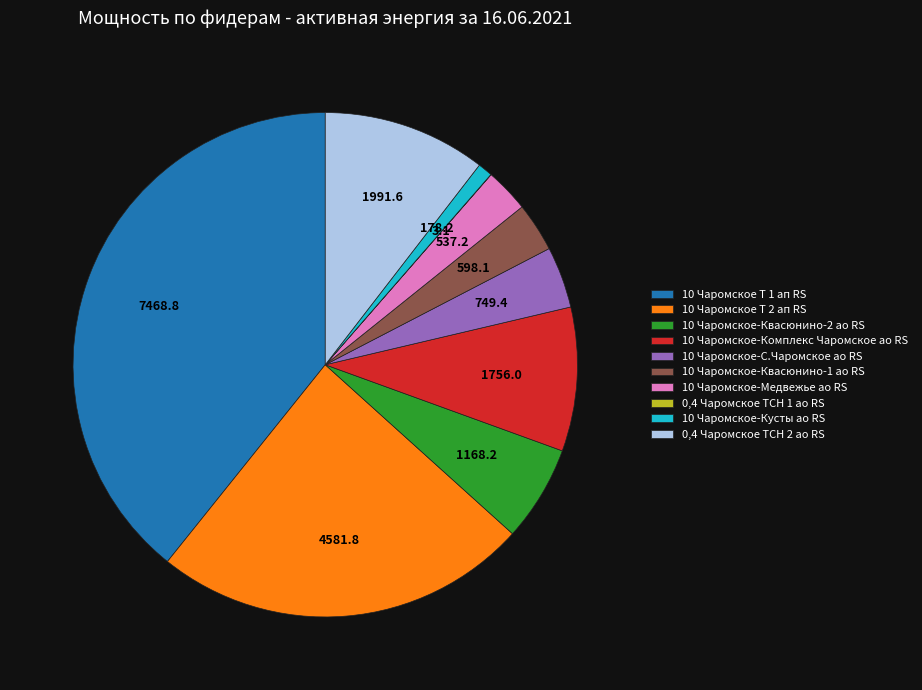

Is there a majority slice in this chart?

No